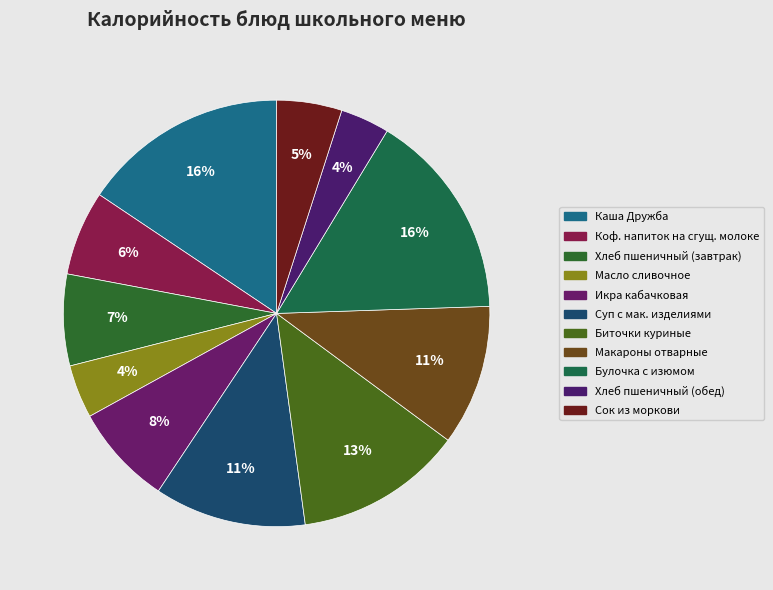

The Булочка с изюмом slice represents 23% of the pie. True or false?

False